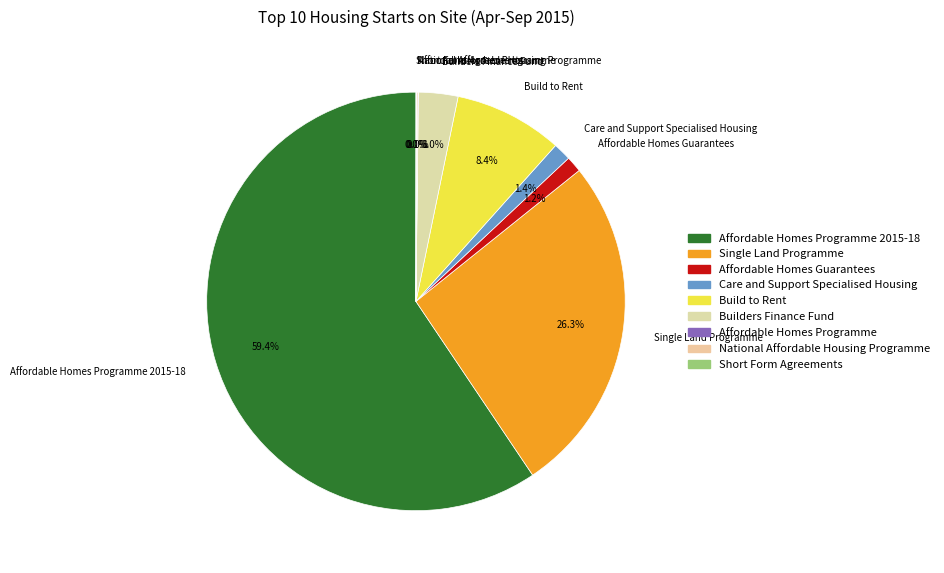

To the nearest percent, what is the combined percentage of Builders Finance Fund and Affordable Homes Guarantees?

4%